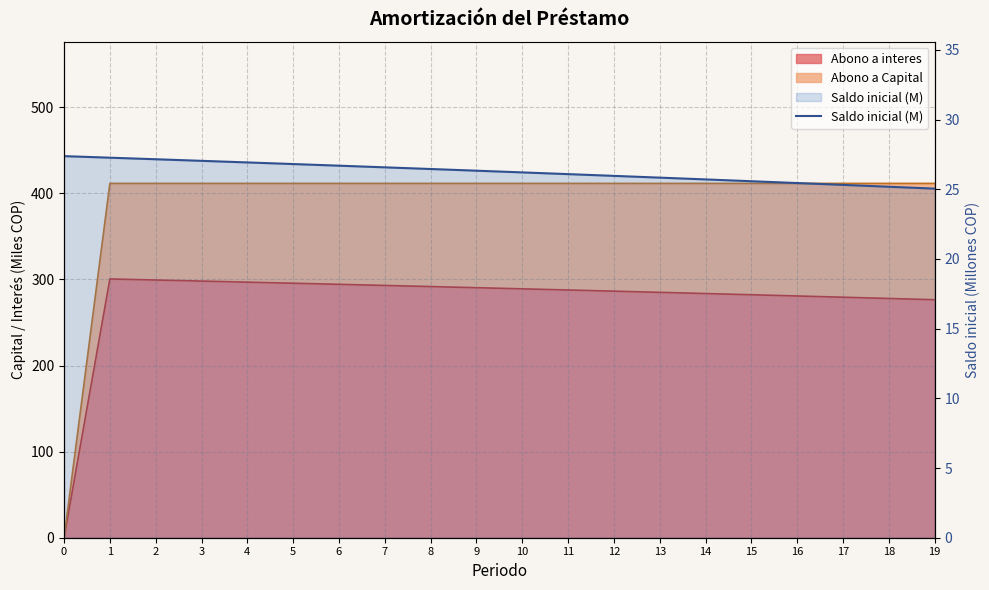

Is it true that the value at 17 is 37.5?

False